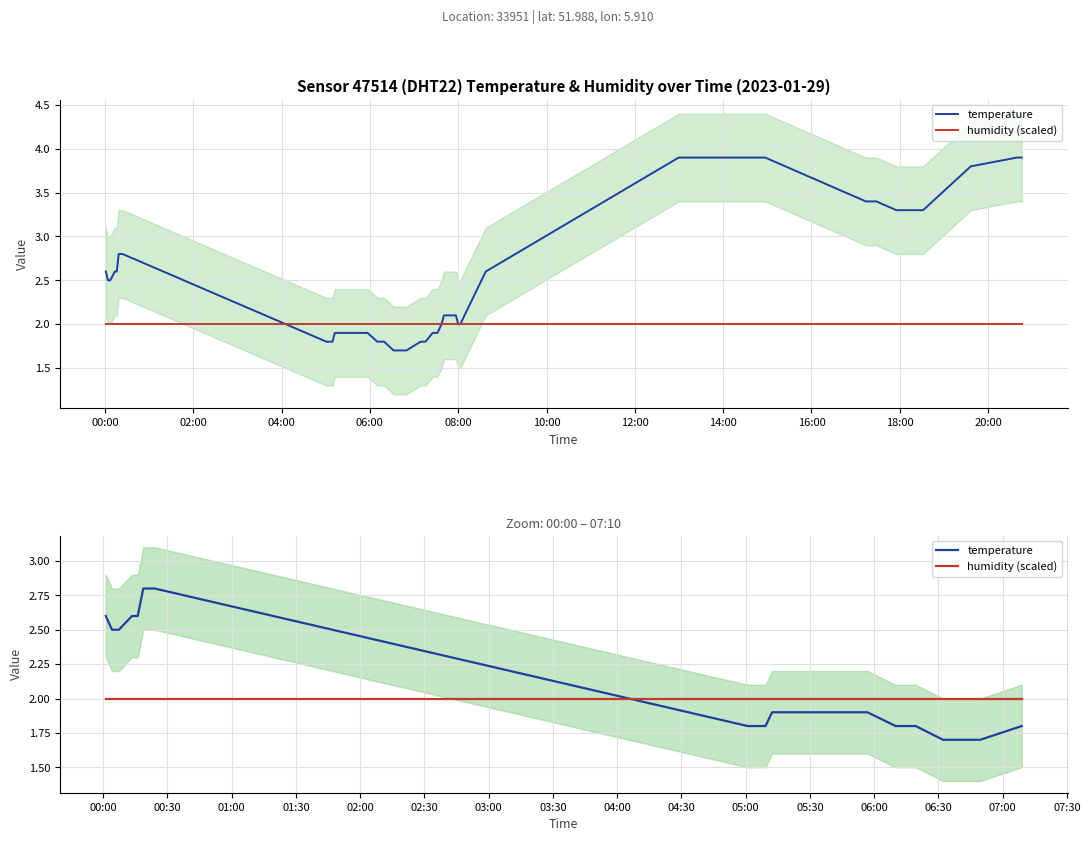

The humidity (scaled) series shows 3.3 at 18. True or false?

False